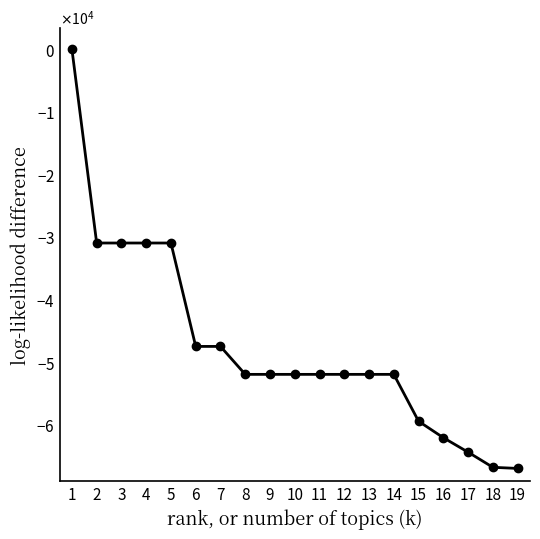

What is the average value?

-47464